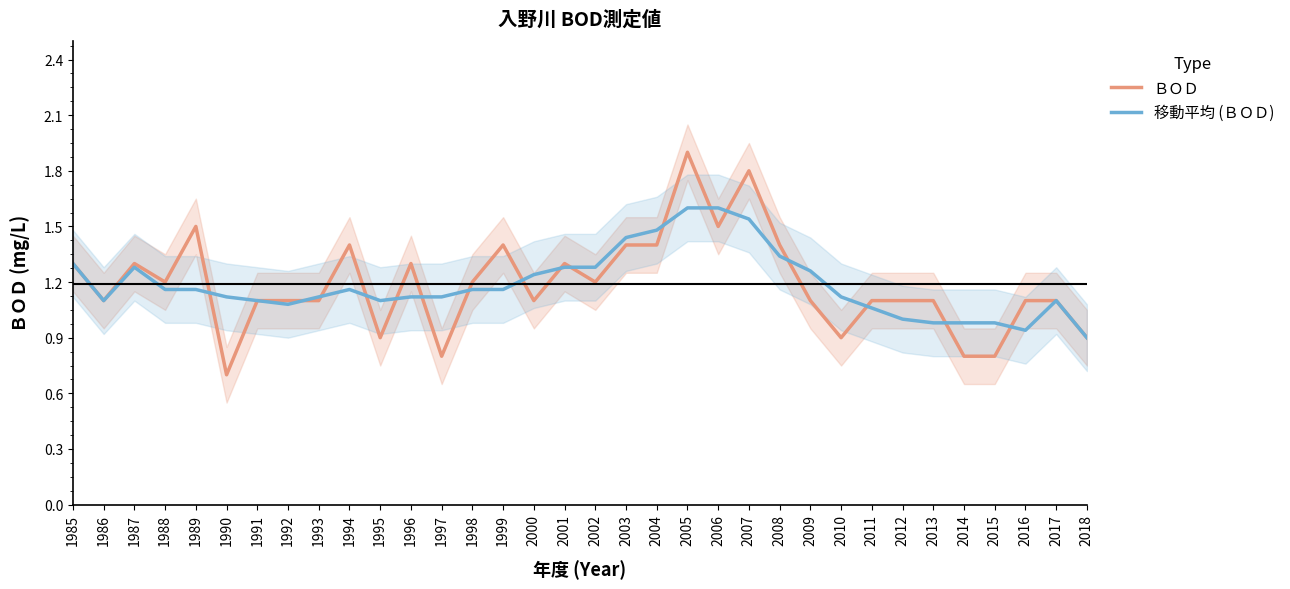

What is the approximate value of 移動平均 (ＢＯＤ) at 1990?

1.1